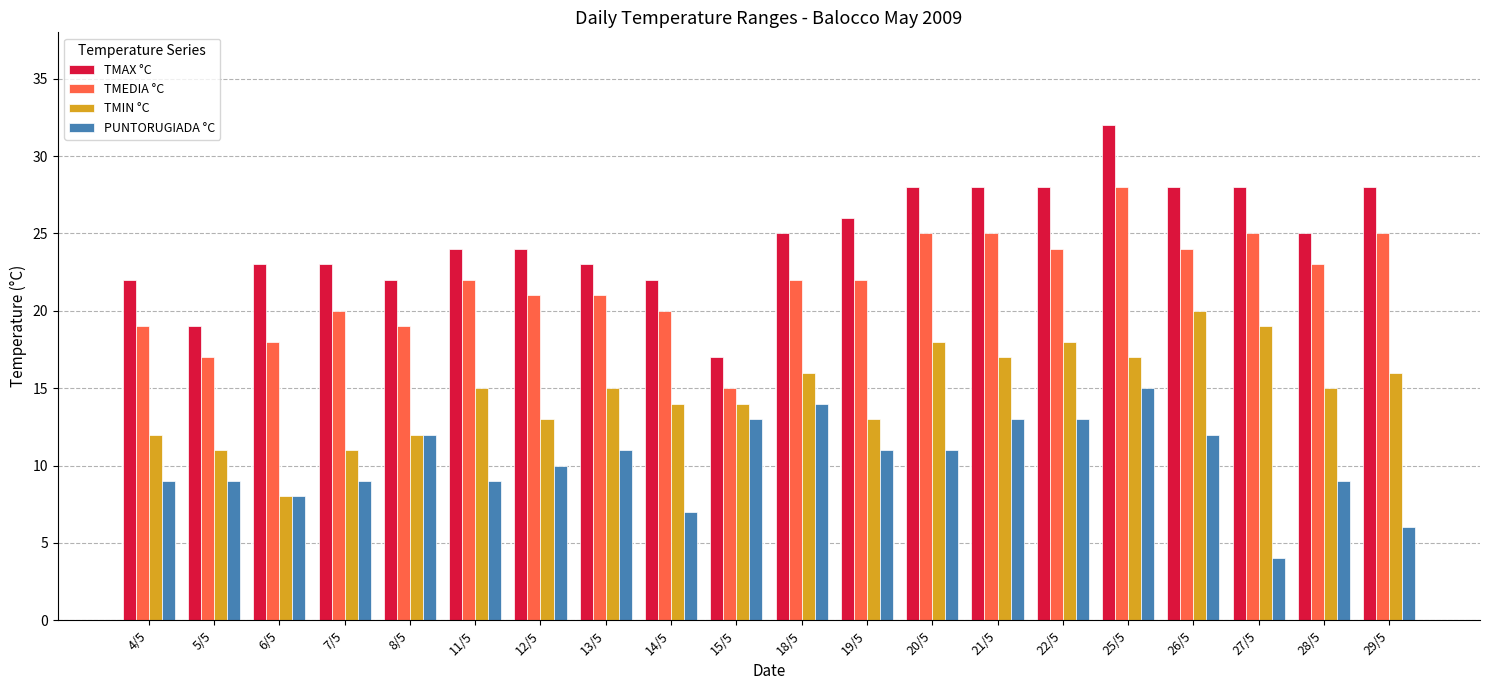

What position from the right is 8/5?

16